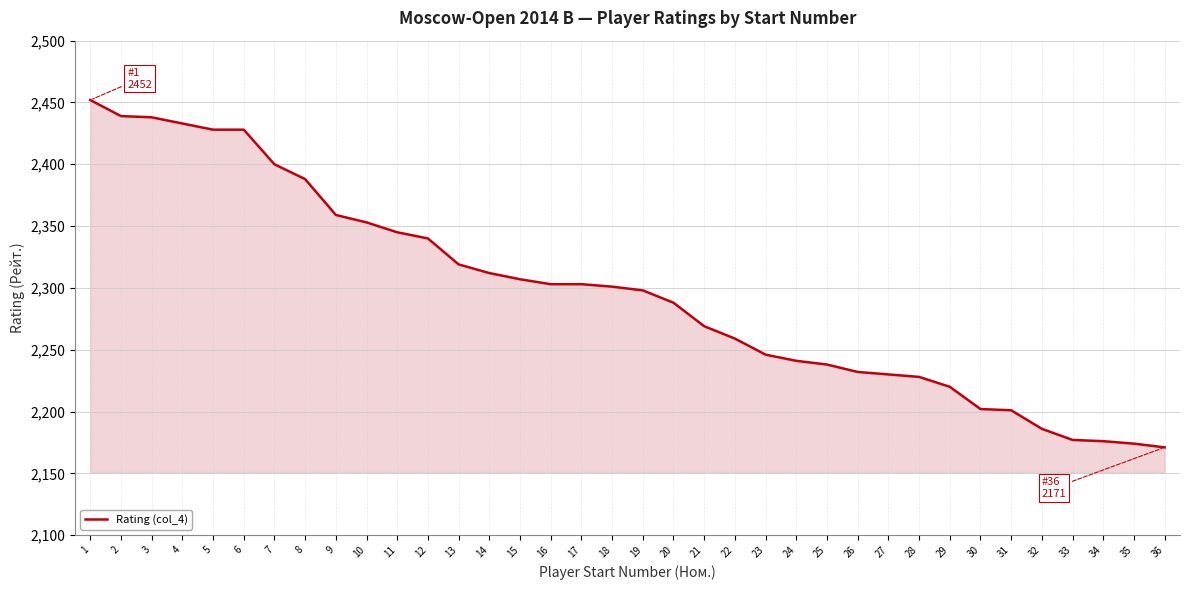

What is the difference between the values at 24 and 3?

197